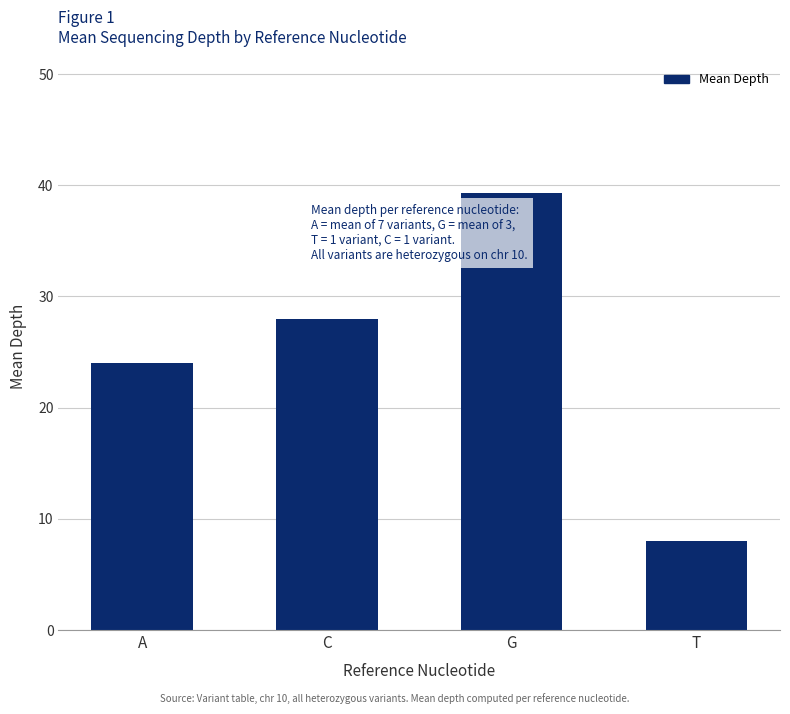

What is the label of the 4th bar from the right?

A